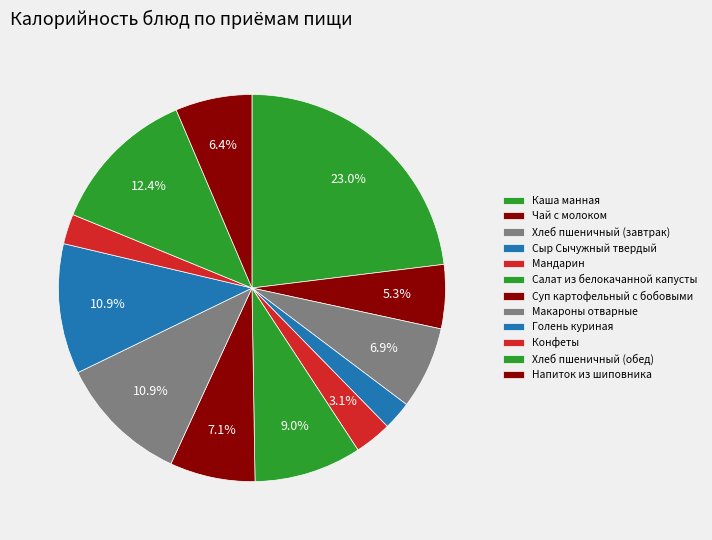

Count the number of slices in the pie.

12